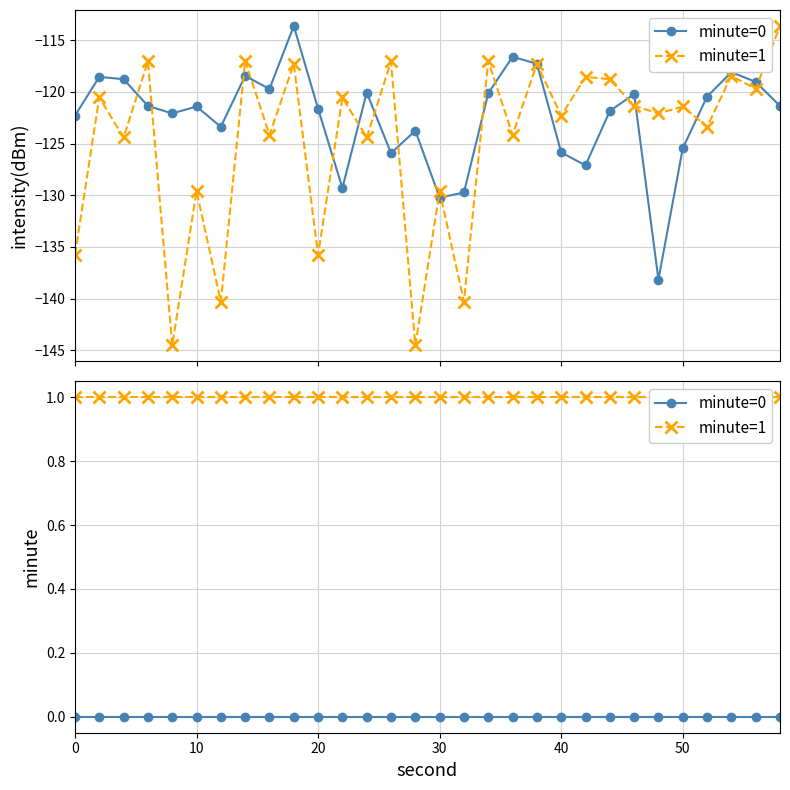

True or false: minute=0 and minute=1 cross at least once.

False